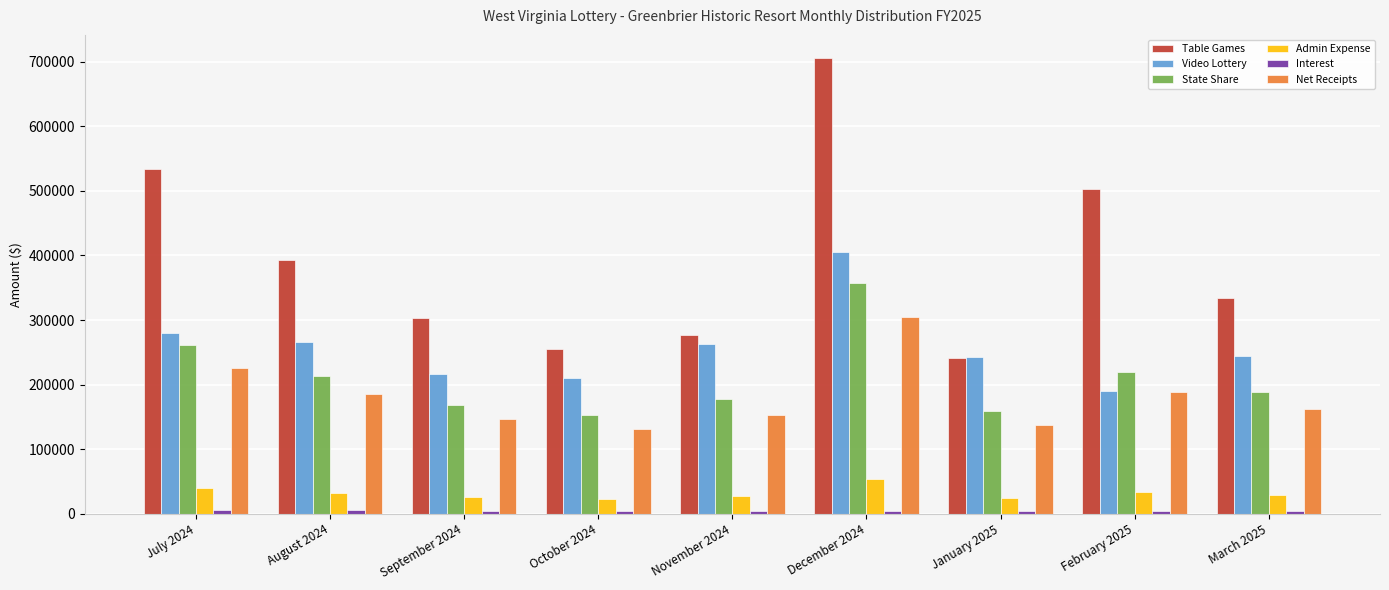

At which label is Table Games closest to 473540?

February 2025